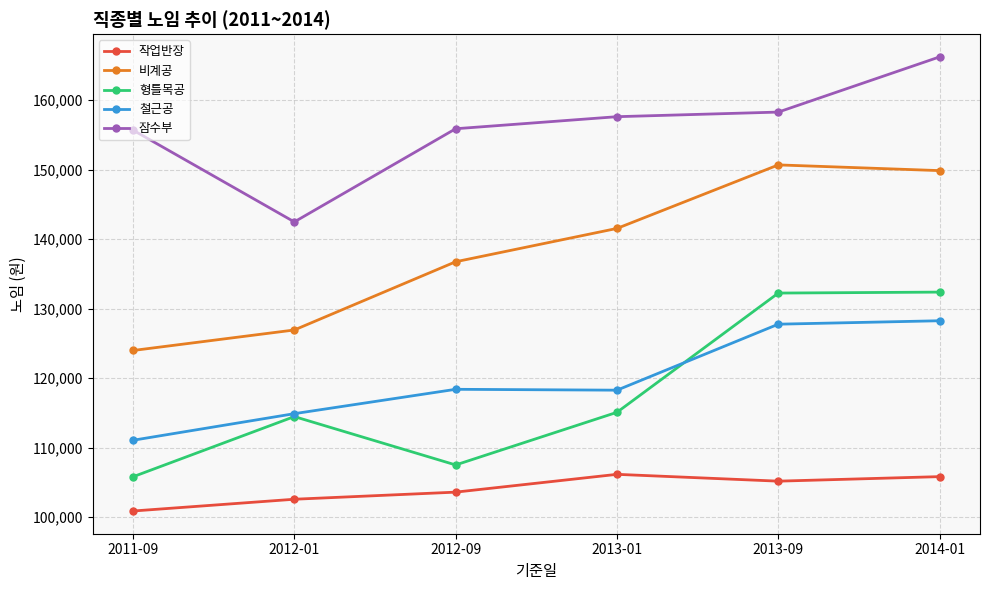

What is the value of the 작업반장 point at the 6th from the left?

105826